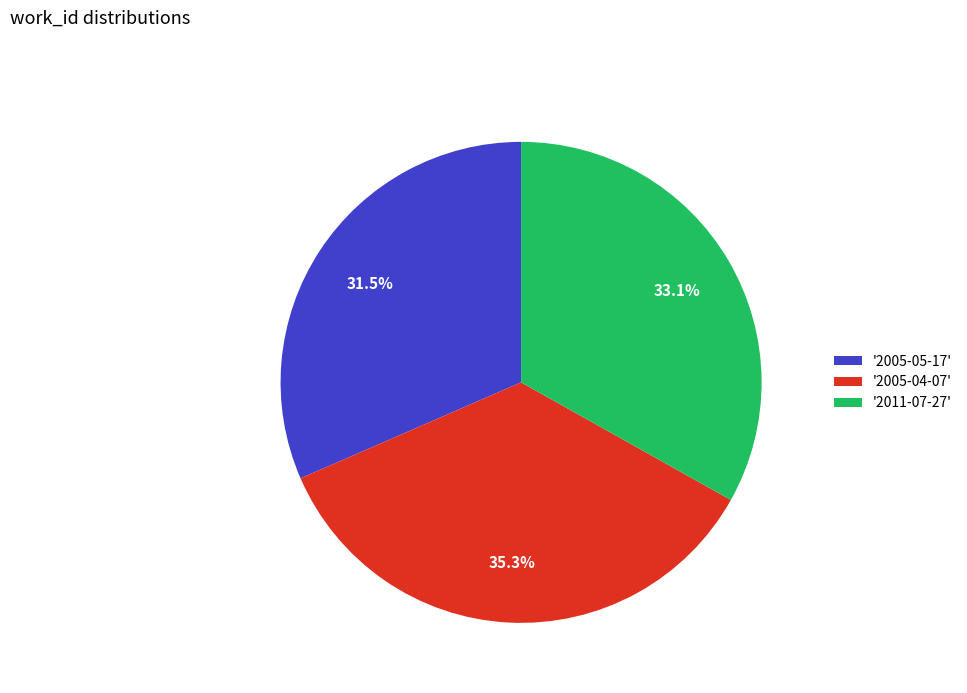

Is there a majority slice in this chart?

No